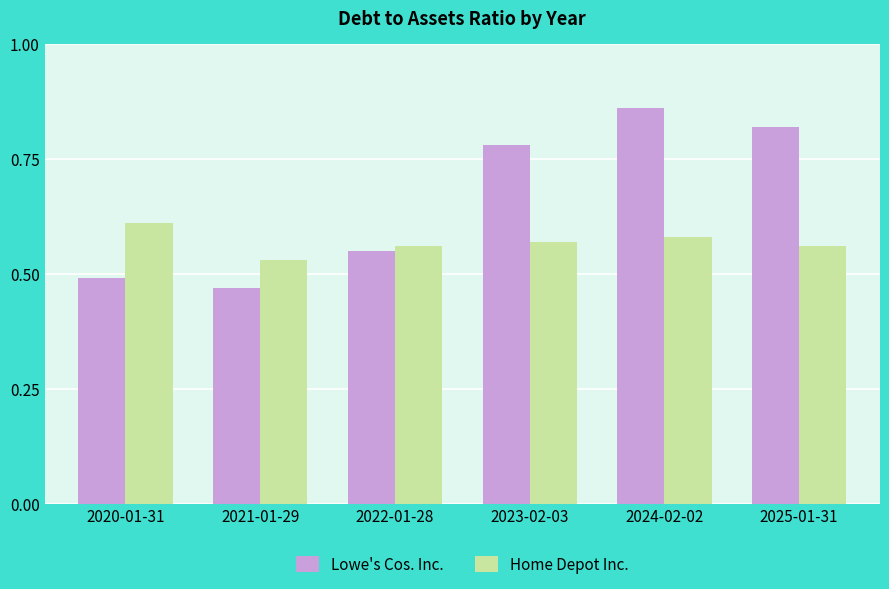

How many bars are there in each group?

2